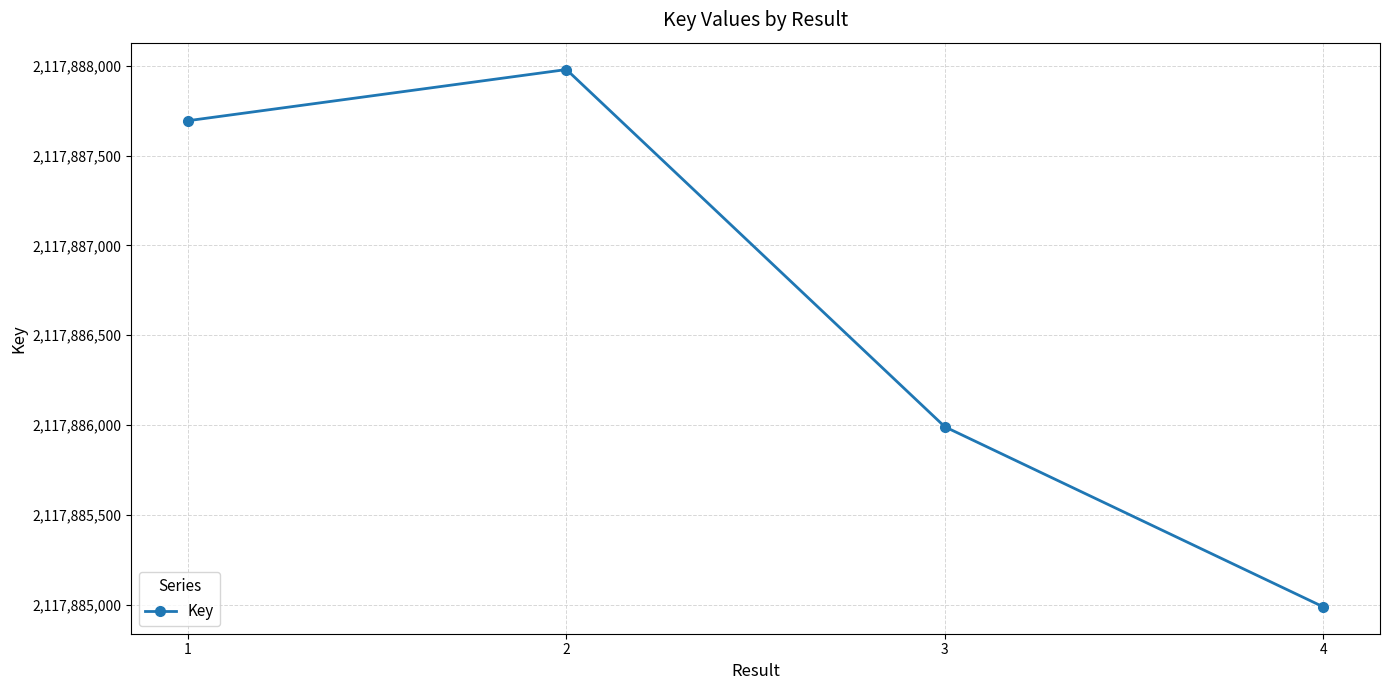

Reading right to left, what are all the values shown in this chart?

4=2117884987	3=2117885990	2=2117887980	1=2117887695